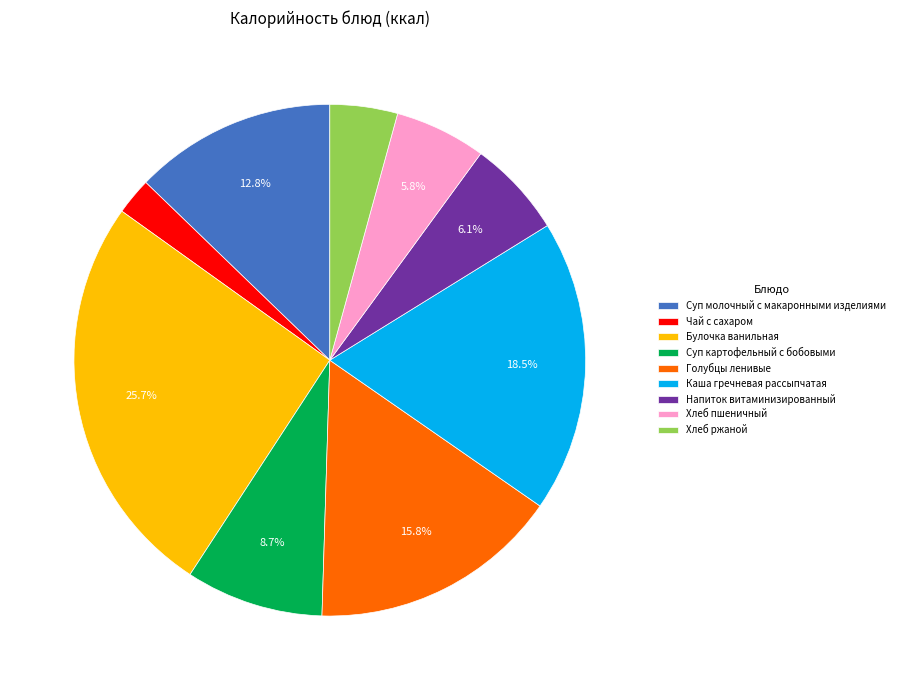

What is the smallest slice in the pie chart?

Чай с сахаром